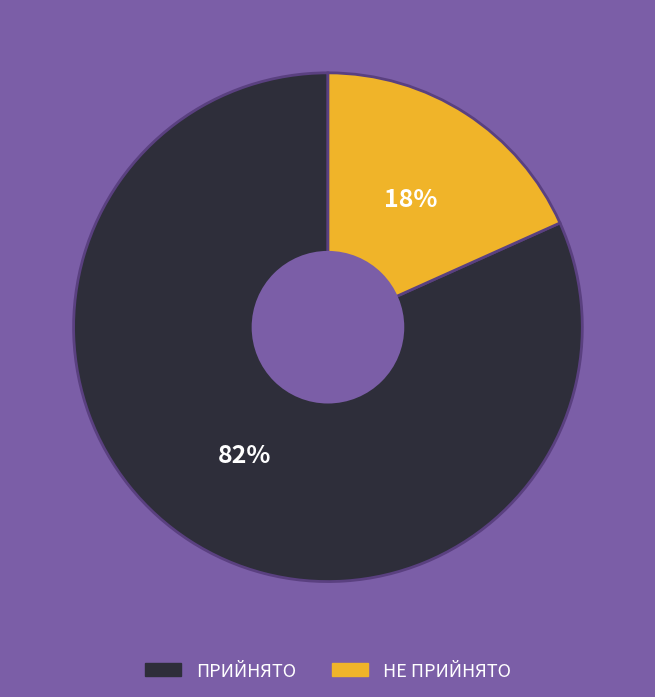

What percentage is the ПРИЙНЯТО slice, to the nearest percent?

82%